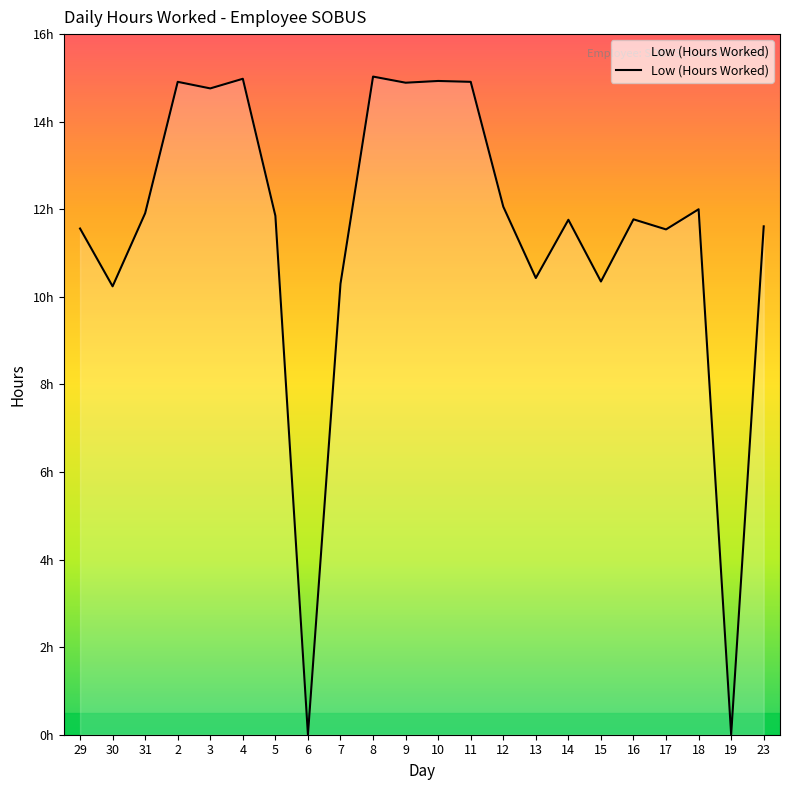

Does the chart display data point markers on the line(s)?

No